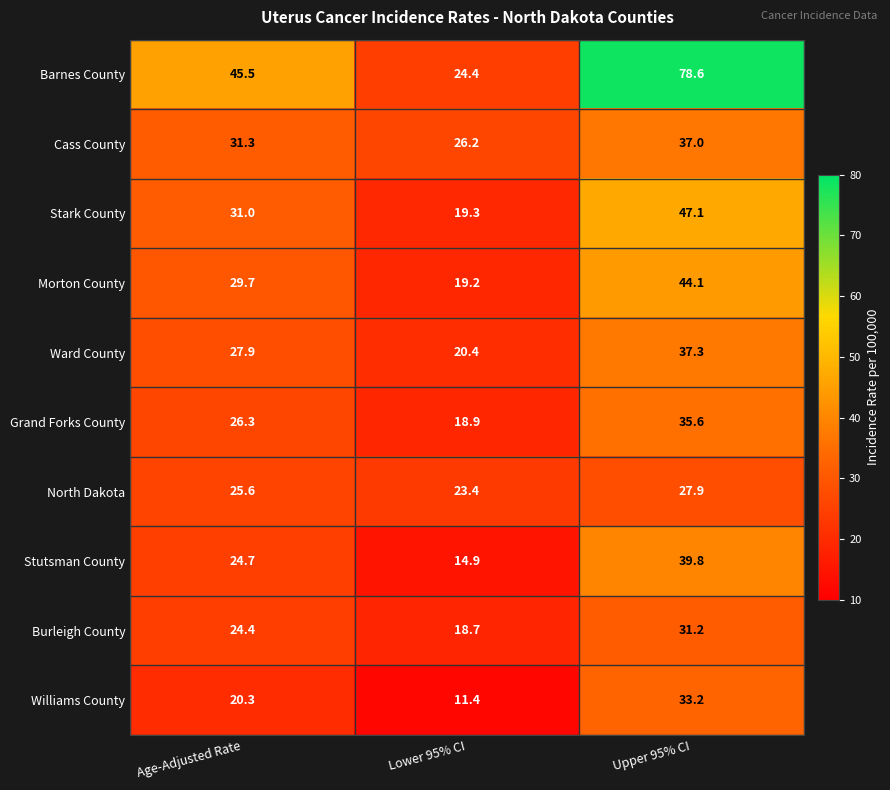

Reading left to right, extract all data points from this chart.

Barnes County: Age-Adjusted Rate=45.5	Lower 95% CI=24.4	Upper 95% CI=78.6
Cass County: Age-Adjusted Rate=31.3	Lower 95% CI=26.2	Upper 95% CI=37.0
Stark County: Age-Adjusted Rate=31.0	Lower 95% CI=19.3	Upper 95% CI=47.1
Morton County: Age-Adjusted Rate=29.7	Lower 95% CI=19.2	Upper 95% CI=44.1
Ward County: Age-Adjusted Rate=27.9	Lower 95% CI=20.4	Upper 95% CI=37.3
Grand Forks County: Age-Adjusted Rate=26.3	Lower 95% CI=18.9	Upper 95% CI=35.6
North Dakota: Age-Adjusted Rate=25.6	Lower 95% CI=23.4	Upper 95% CI=27.9
Stutsman County: Age-Adjusted Rate=24.7	Lower 95% CI=14.9	Upper 95% CI=39.8
Burleigh County: Age-Adjusted Rate=24.4	Lower 95% CI=18.7	Upper 95% CI=31.2
Williams County: Age-Adjusted Rate=20.3	Lower 95% CI=11.4	Upper 95% CI=33.2